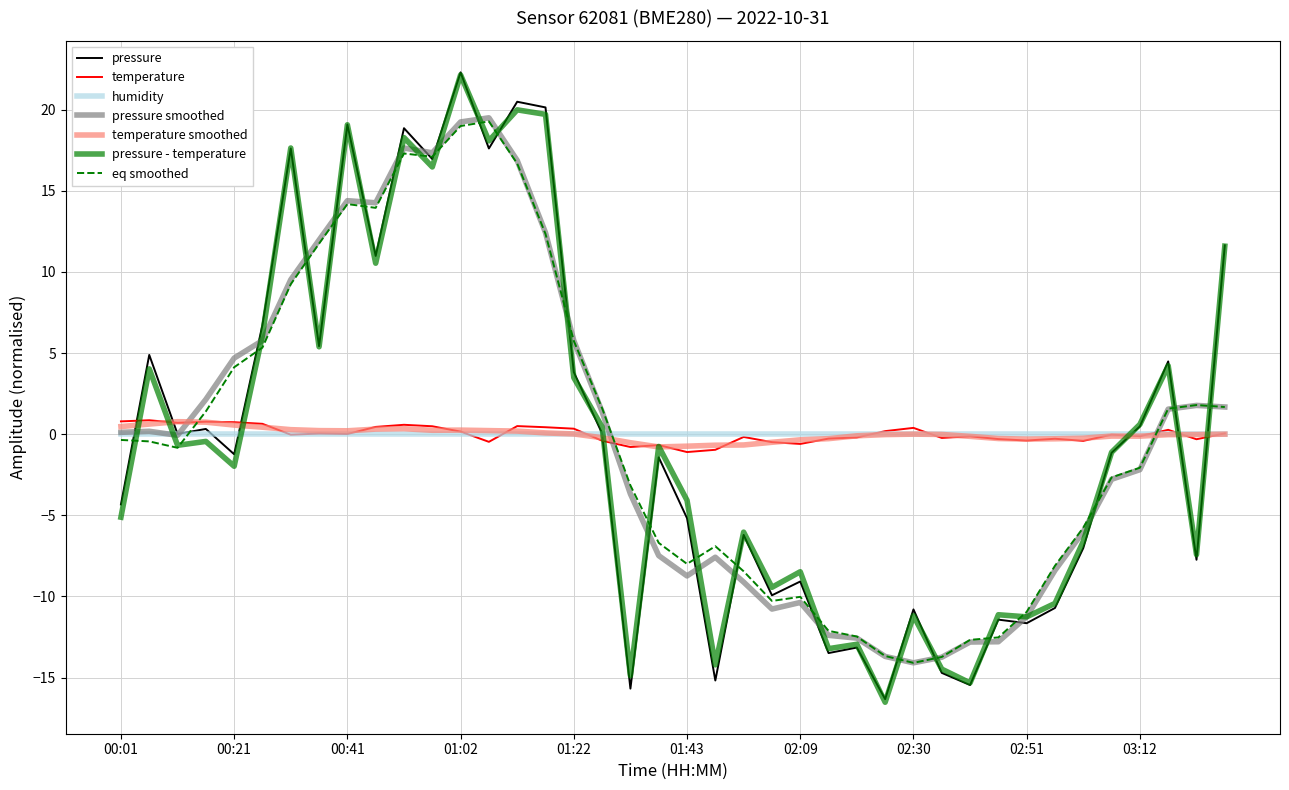

What is the minimum value for pressure smoothed?

-14.1